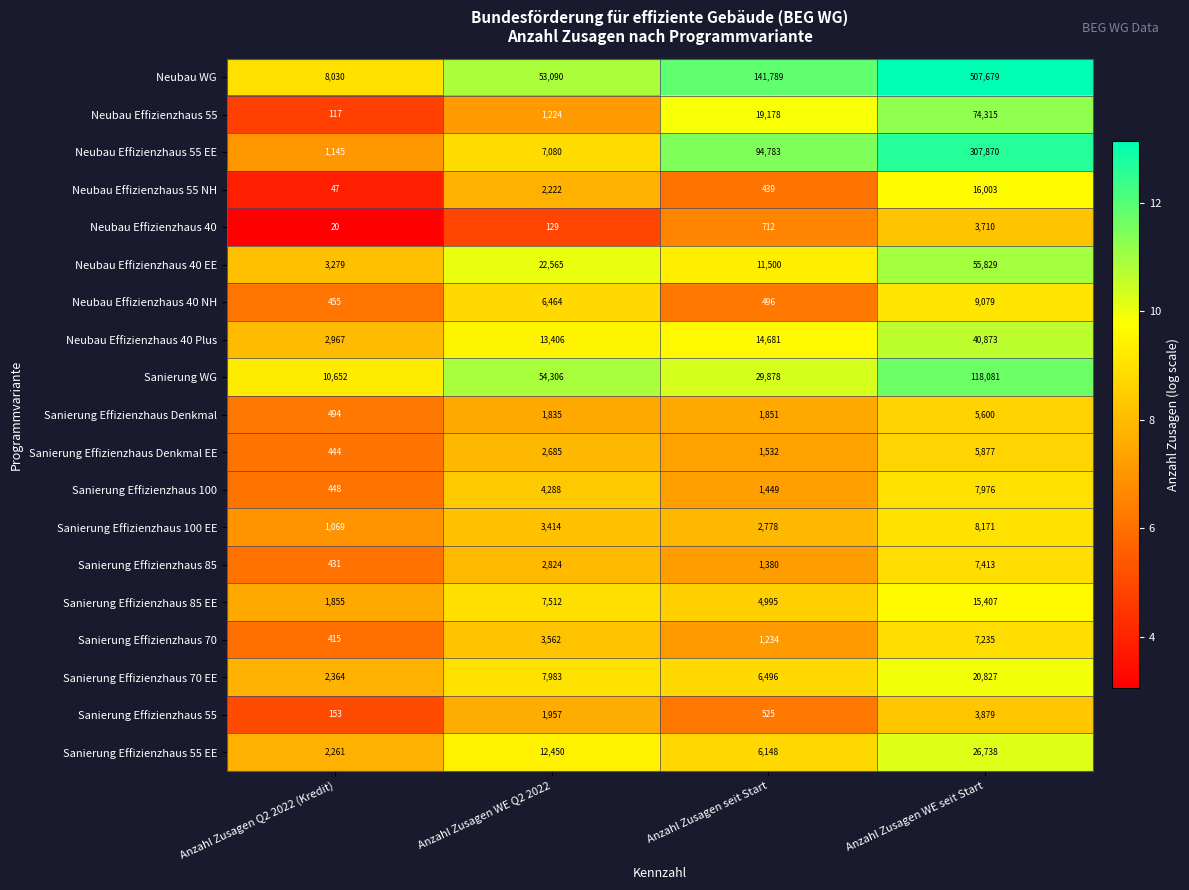

What is the spread (max minus min) of values at Anzahl Zusagen WE Q2 2022?

54177